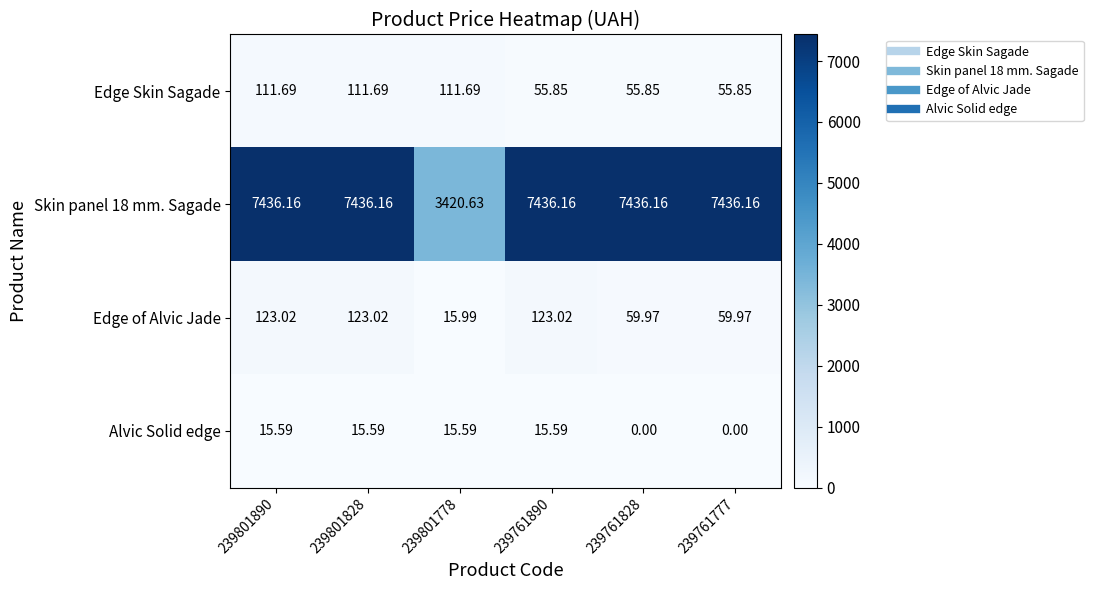

Which series has the widest spread of values?

Skin panel 18 mm. Sagade